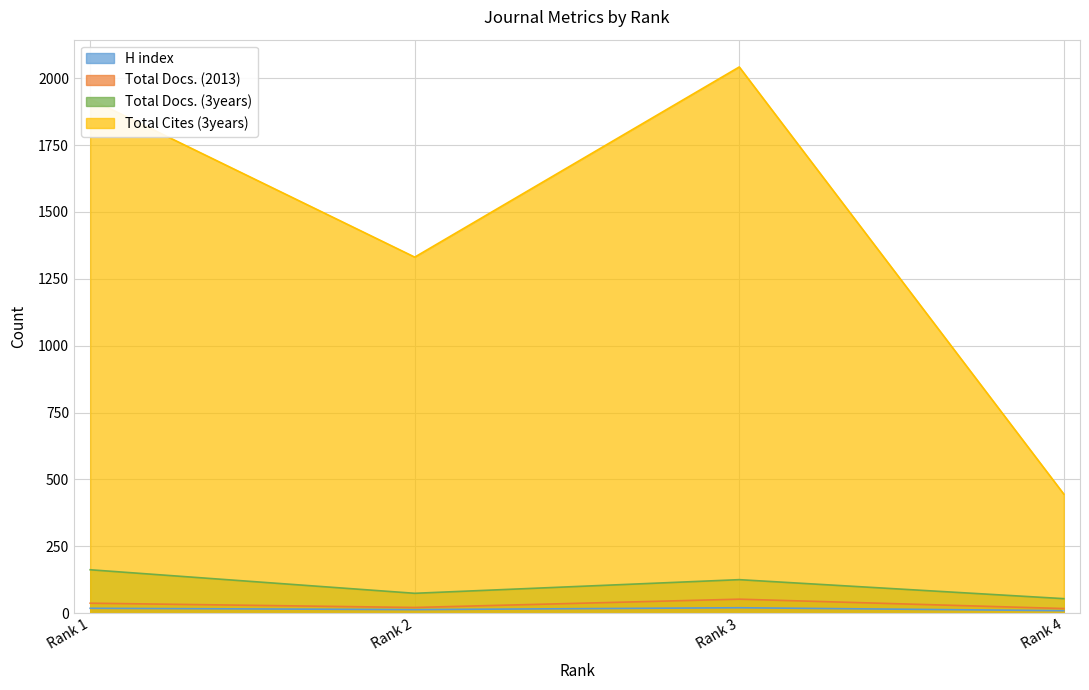

True or false: Total Docs. (2013) has more than 0 interior local peaks.

True